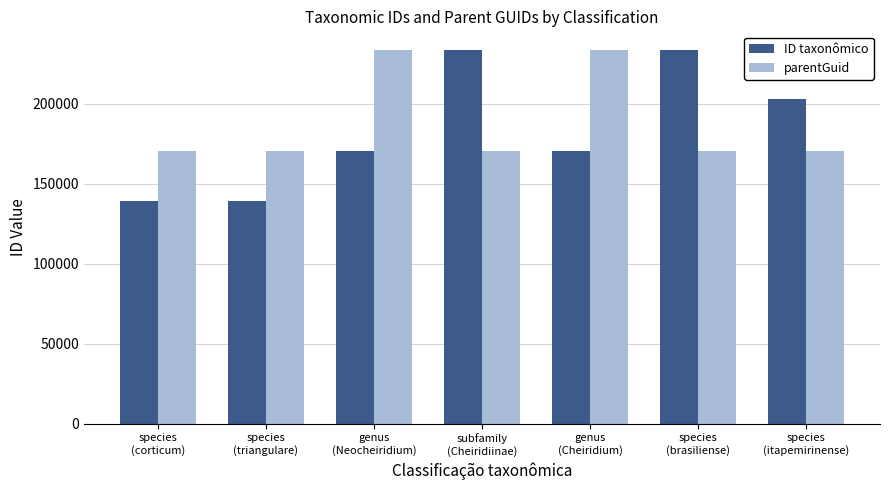

At how many categories does at least one series exceed 167969?

7